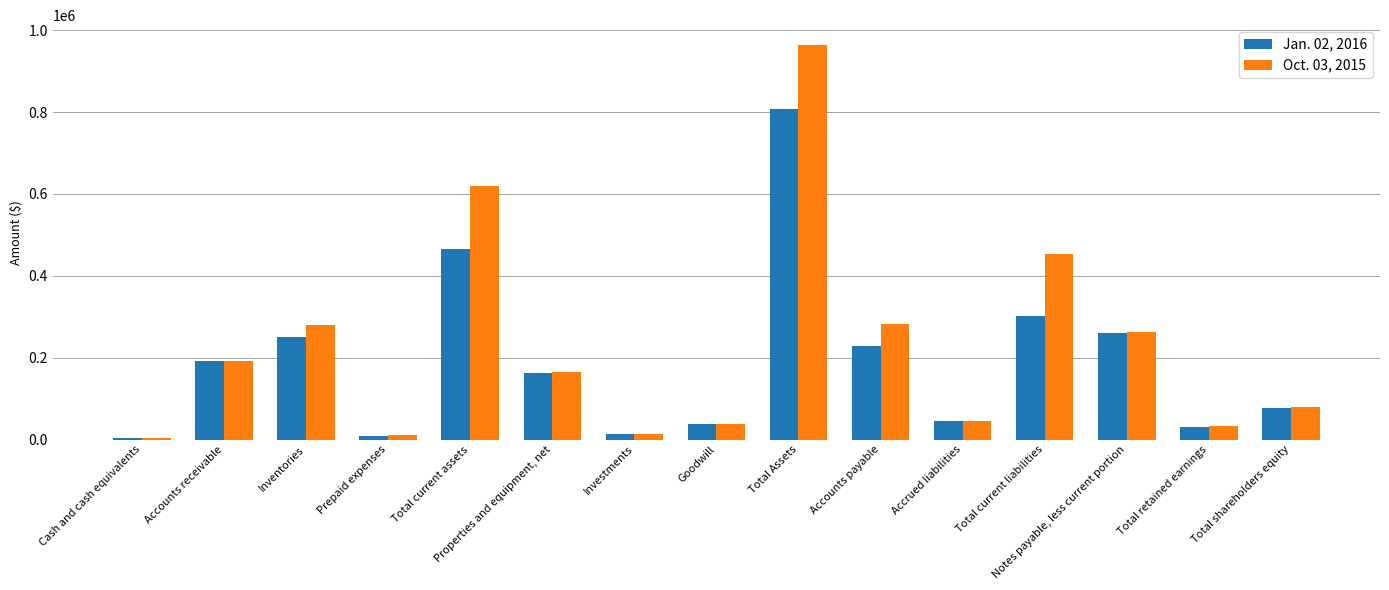

Is the value of Jan. 02, 2016 at Properties and equipment, net greater than the value of Oct. 03, 2015 at Accounts payable?

No